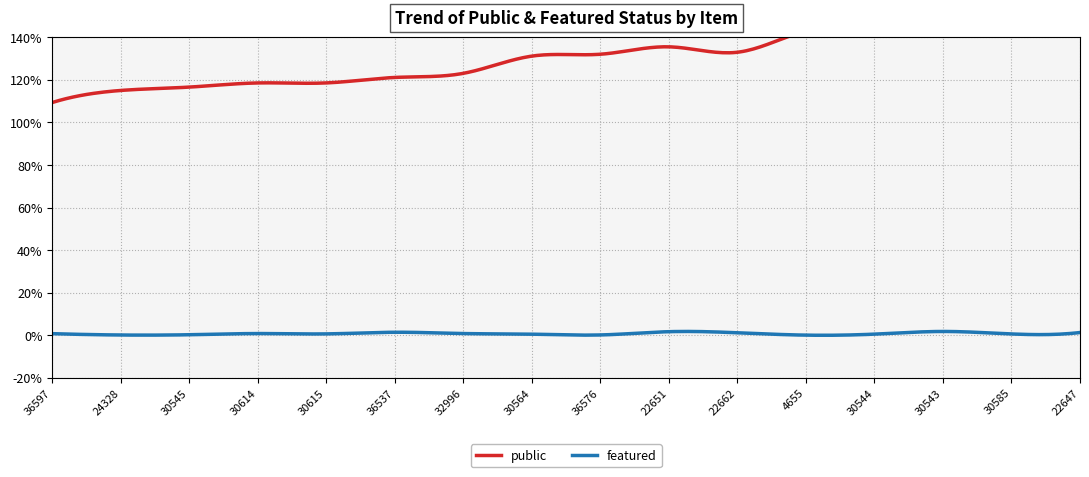

The featured series shows 0 at 36537. True or false?

True